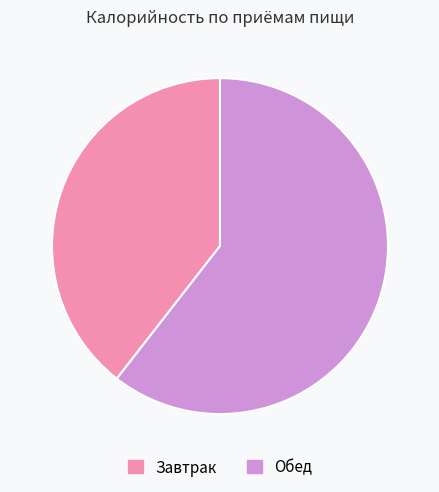

Count the number of slices in the pie.

2